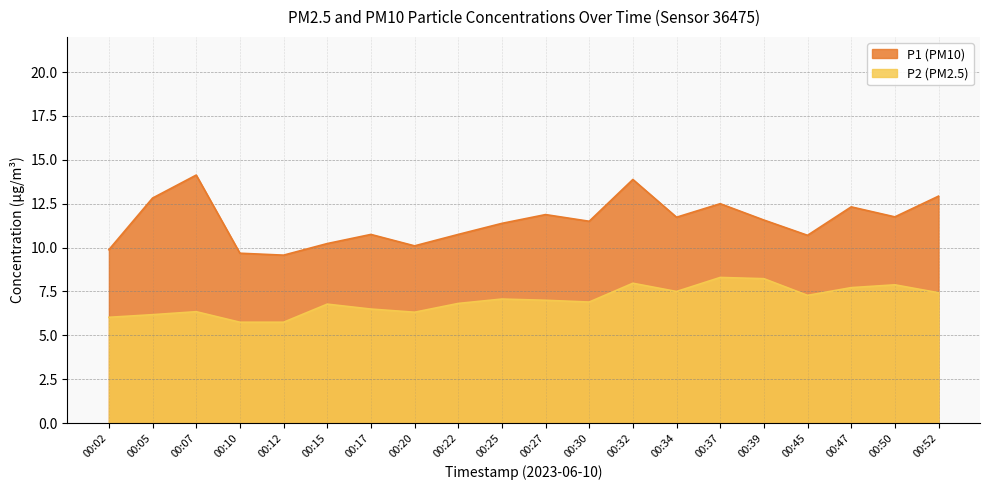

True or false: P1 and P2 cross at least once.

False